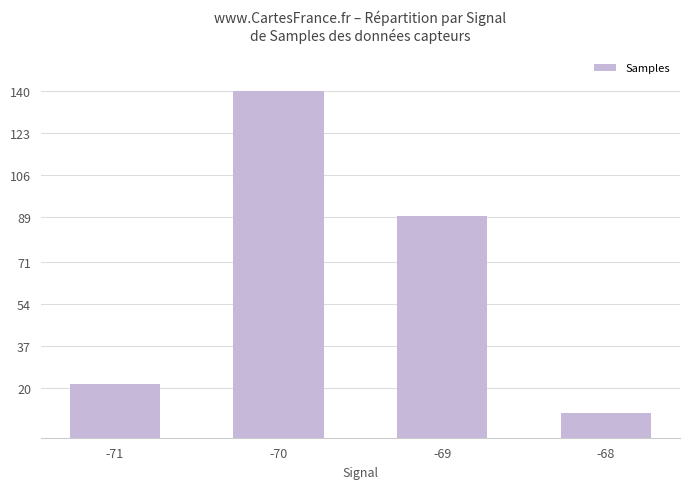

The value at -70 is 140.0. True or false?

True